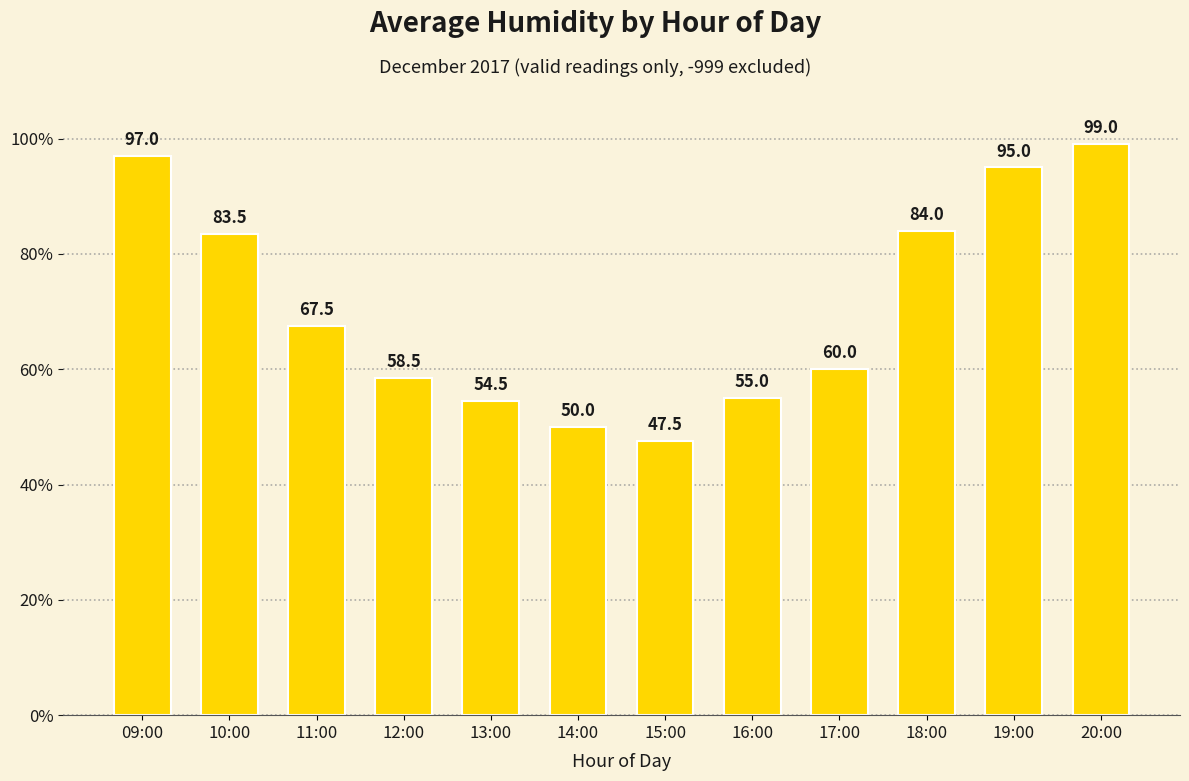

List the labels in order of value, smallest first.

15:00, 14:00, 13:00, 16:00, 12:00, 17:00, 11:00, 10:00, 18:00, 19:00, 09:00, 20:00